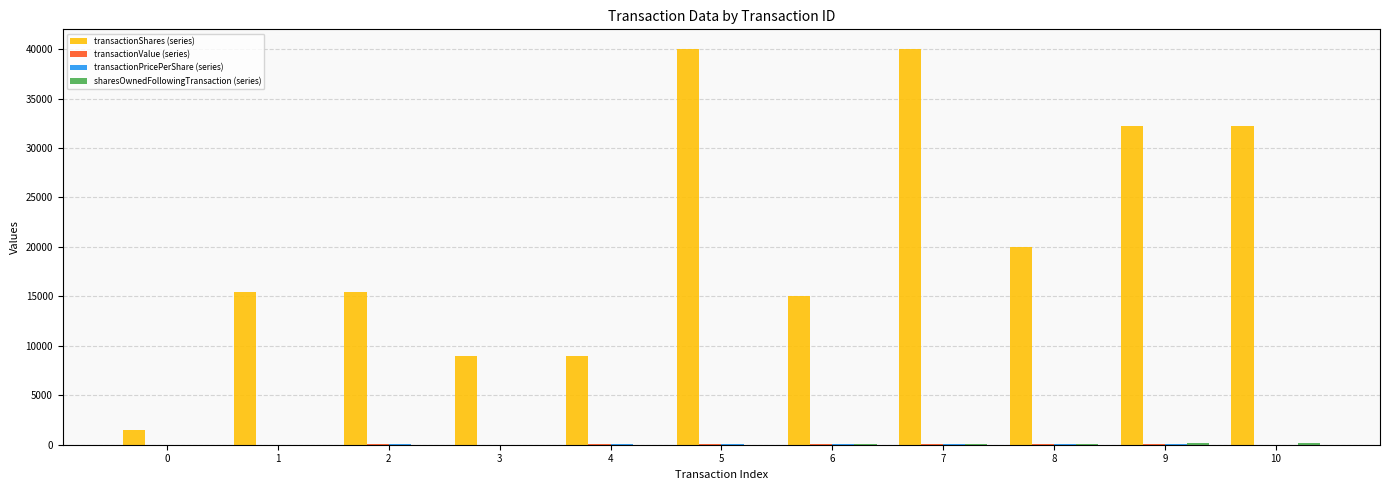

Which series has the largest total across all categories?

transactionShares (series)